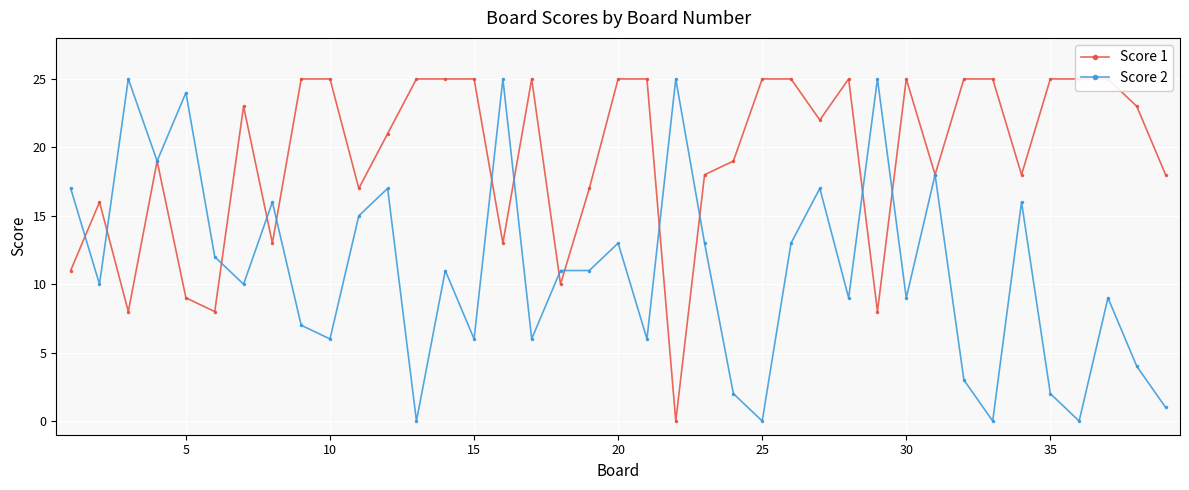

Rank the series by their average value, from lowest to highest.

Score 2, Score 1